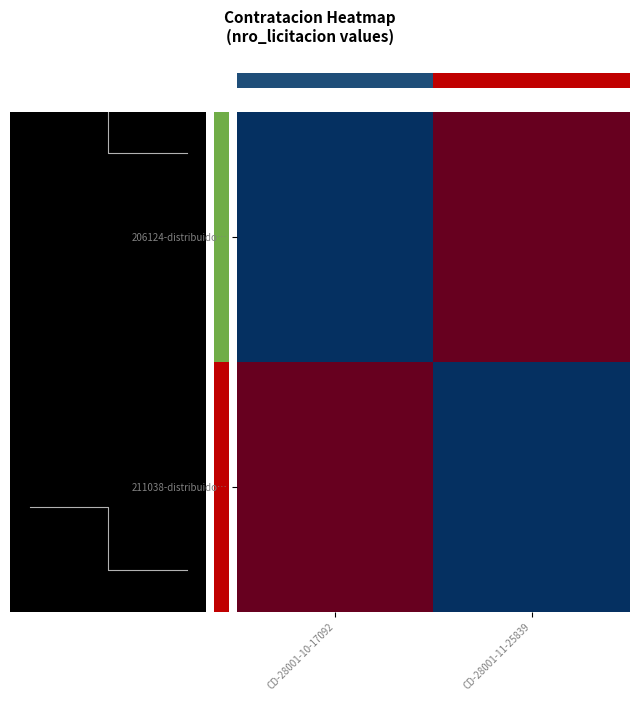

At how many categories does at least one series exceed 0?

2